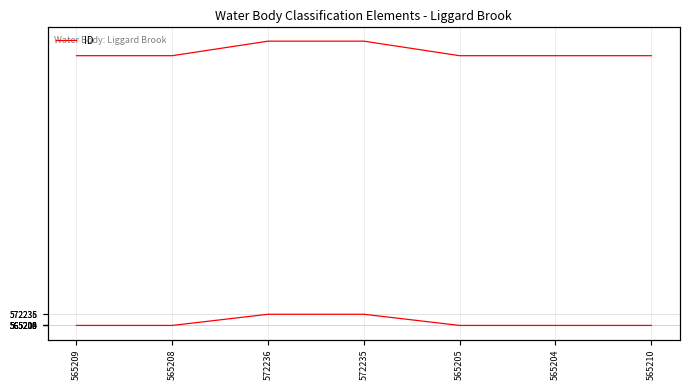

Reading left to right, extract all data points from this chart.

565209=565209	565208=565208	572236=572236	572235=572235	565205=565205	565204=565204	565210=565210